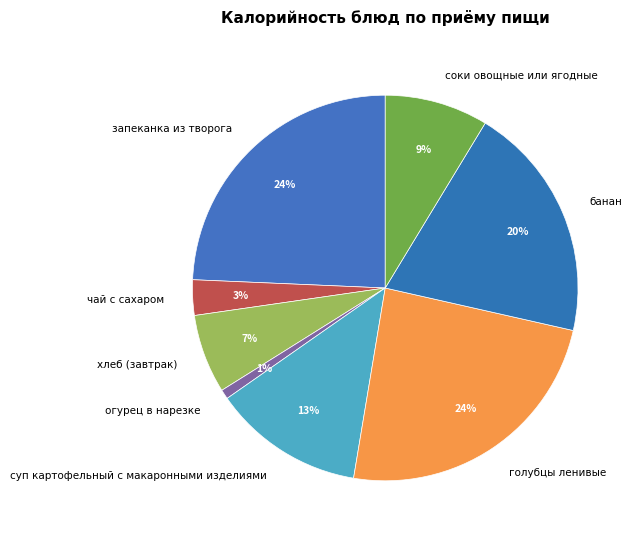

Count the number of slices in the pie.

8